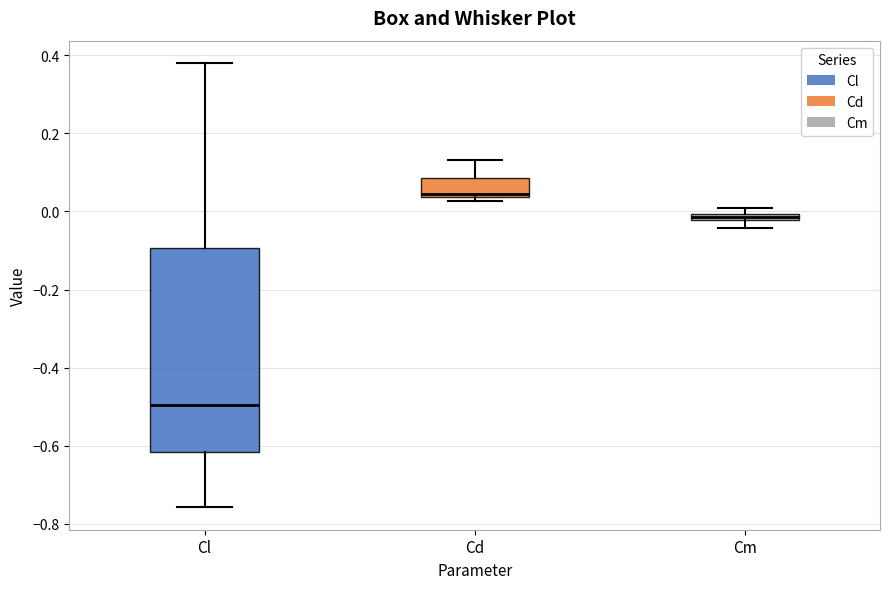

Which box has the highest median line?

Cd